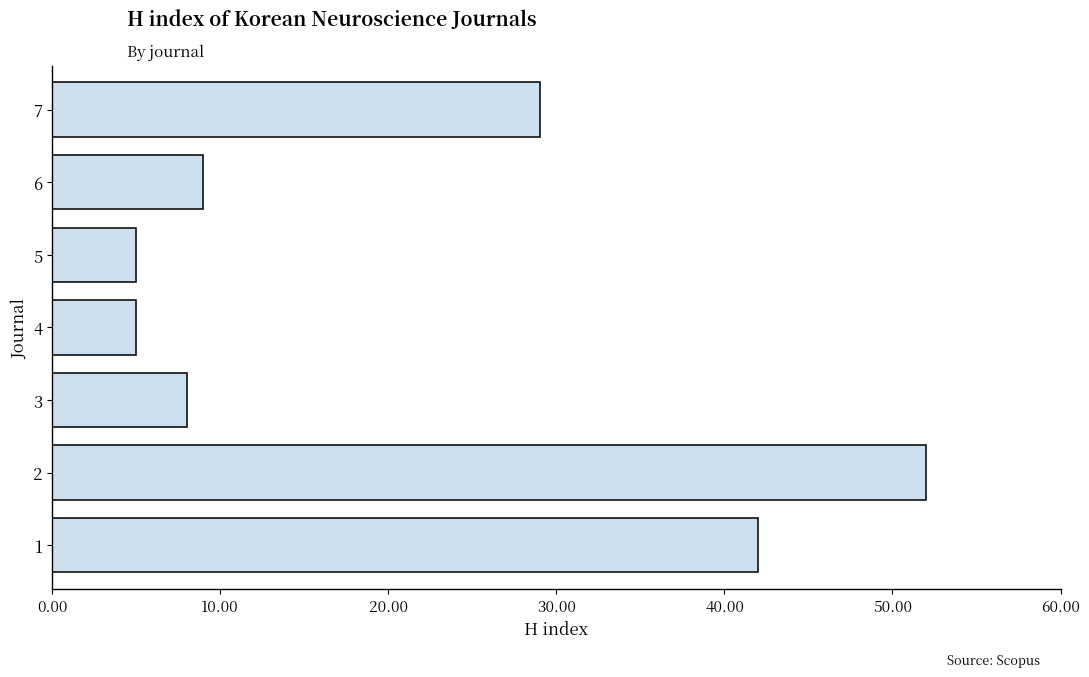

At which label is the value closest to 28?

7